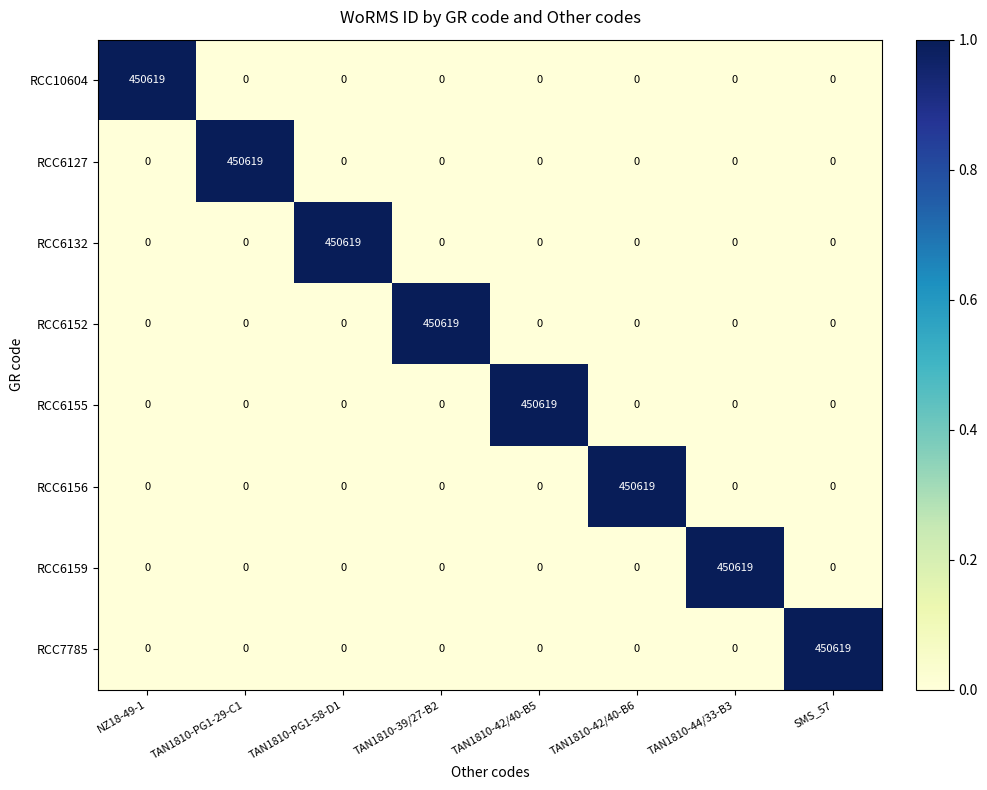

What is the difference between the highest and lowest values at TAN1810-PG1-58-D1?

450619